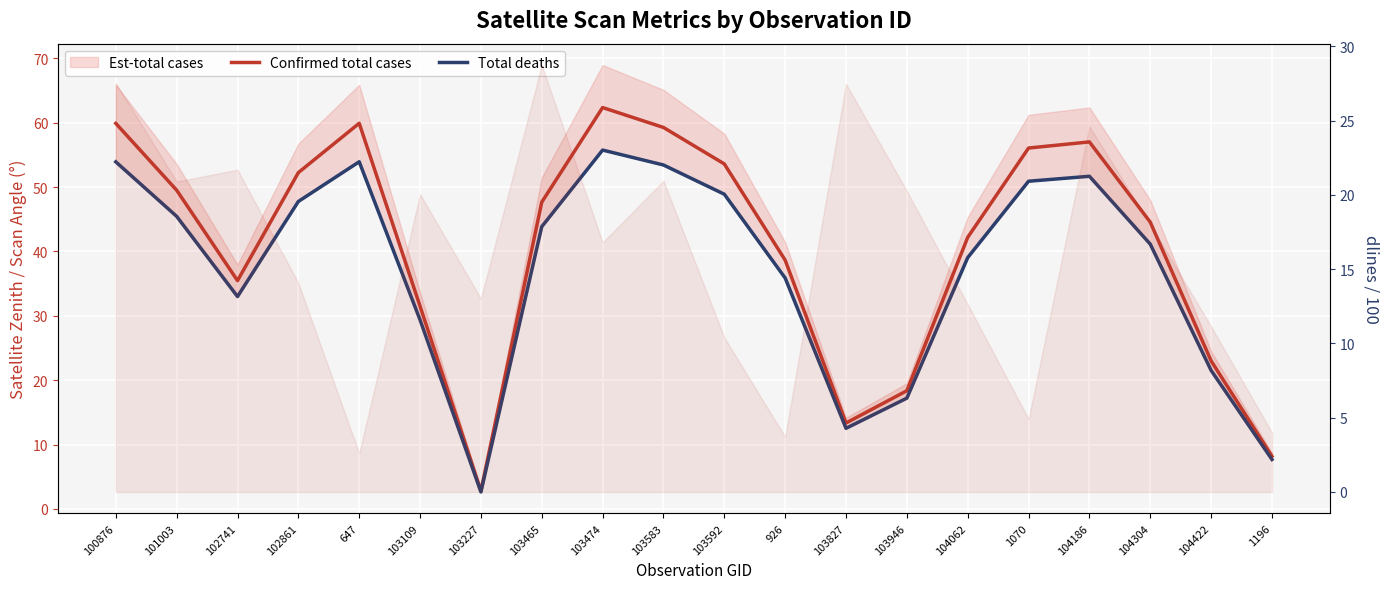

Does the chart display data point markers on the line(s)?

No